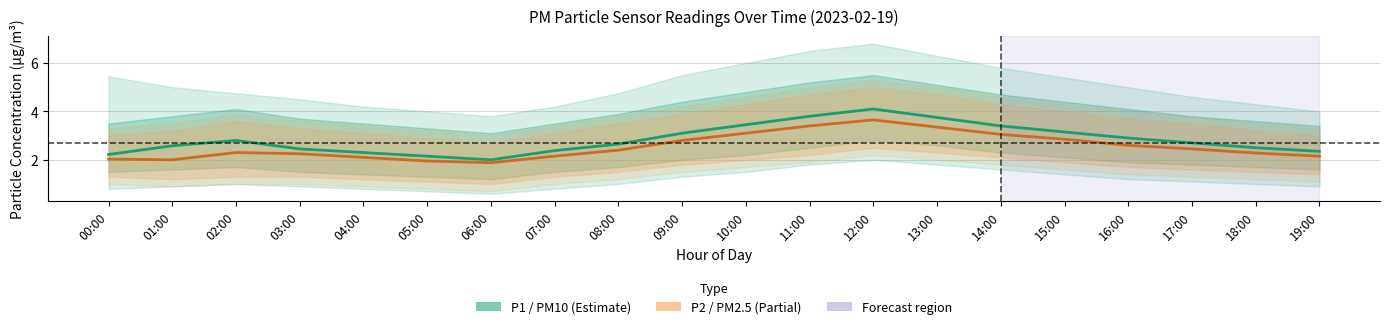

True or false: P2 (PM2.5) has a value of 2.1 at 19:00.

True